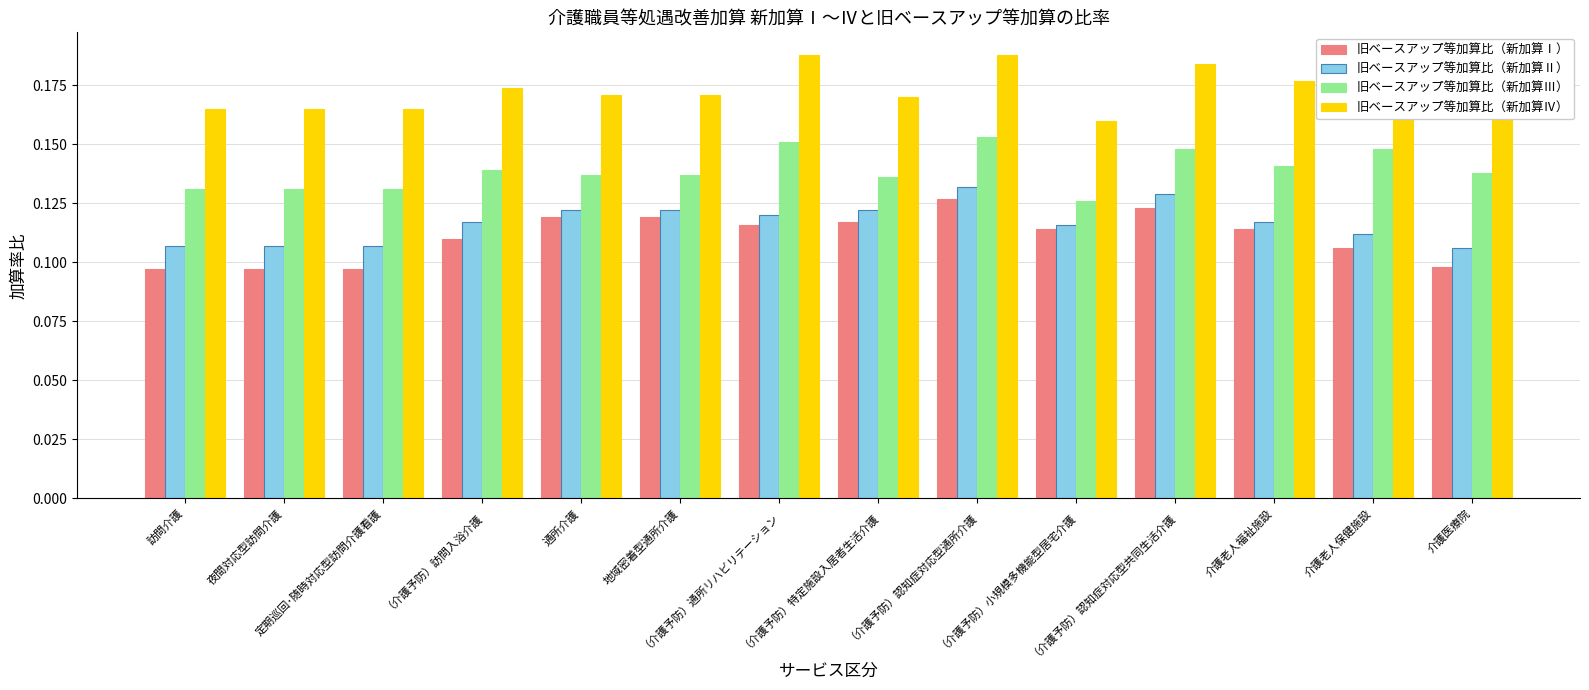

Count the 旧ベースアップ等加算比（新加算Ⅳ） values in the range 0 to 1.

14